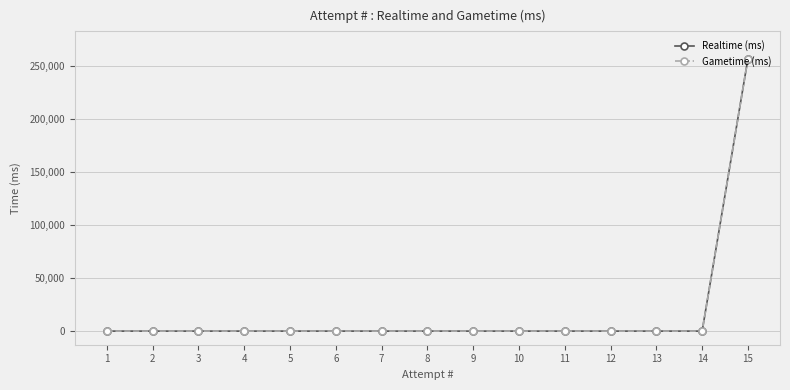

Is the value of Realtime (ms) at 8 greater than the value of Gametime (ms) at 4?

No